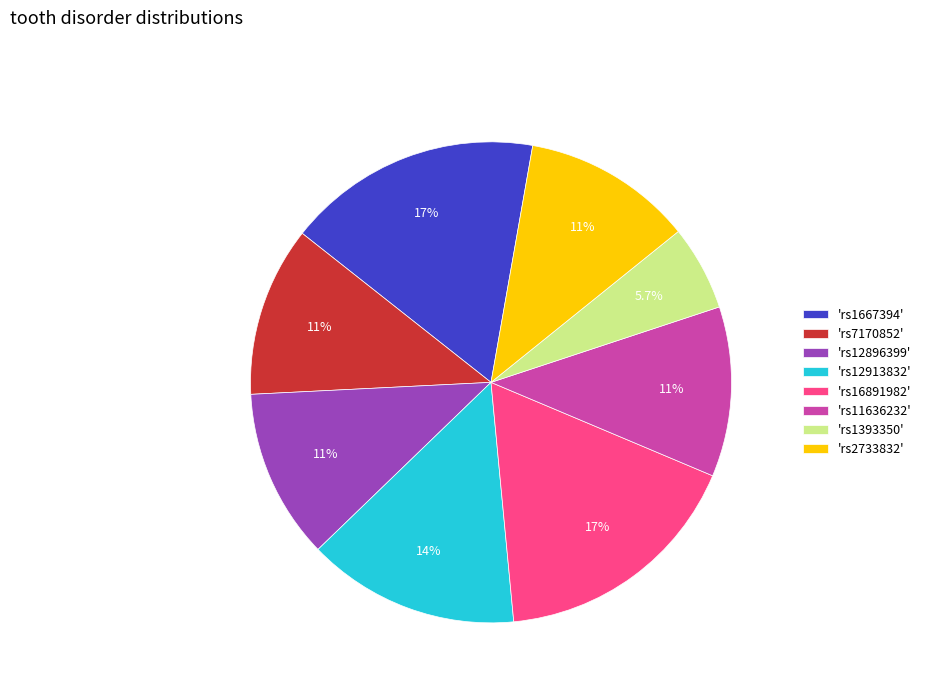

What is the smallest slice in the pie chart?

'rs1393350'